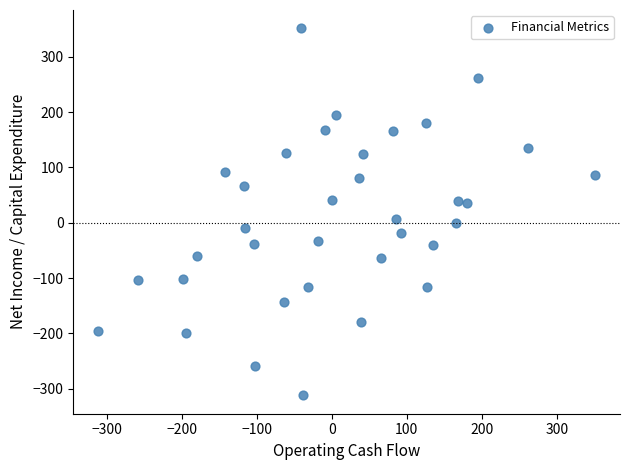

What is the range of Y values (max minus min)?

663.1